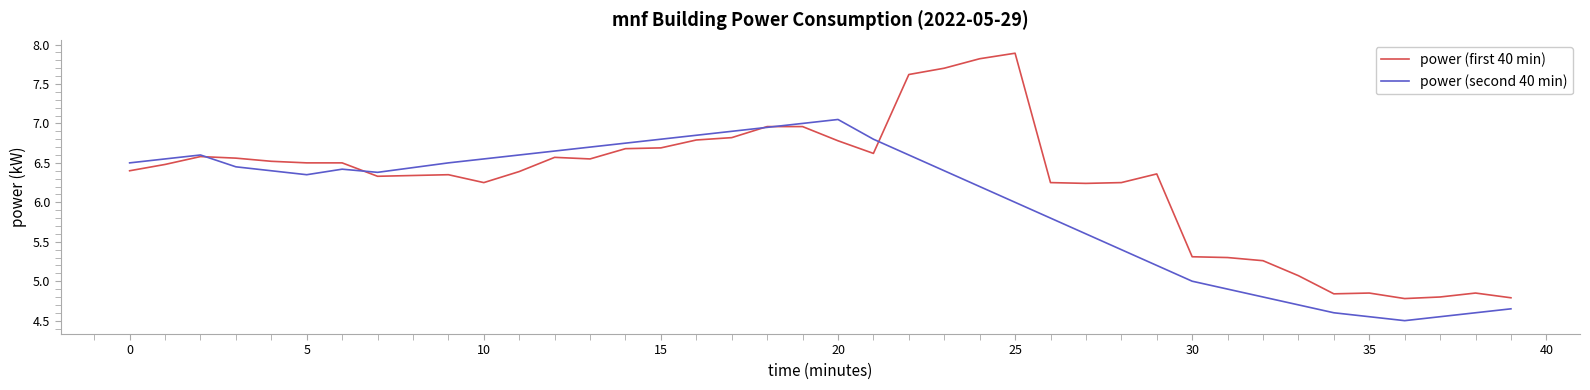

Rank the series by their average value, from lowest to highest.

power (second 40 min), power (first 40 min)